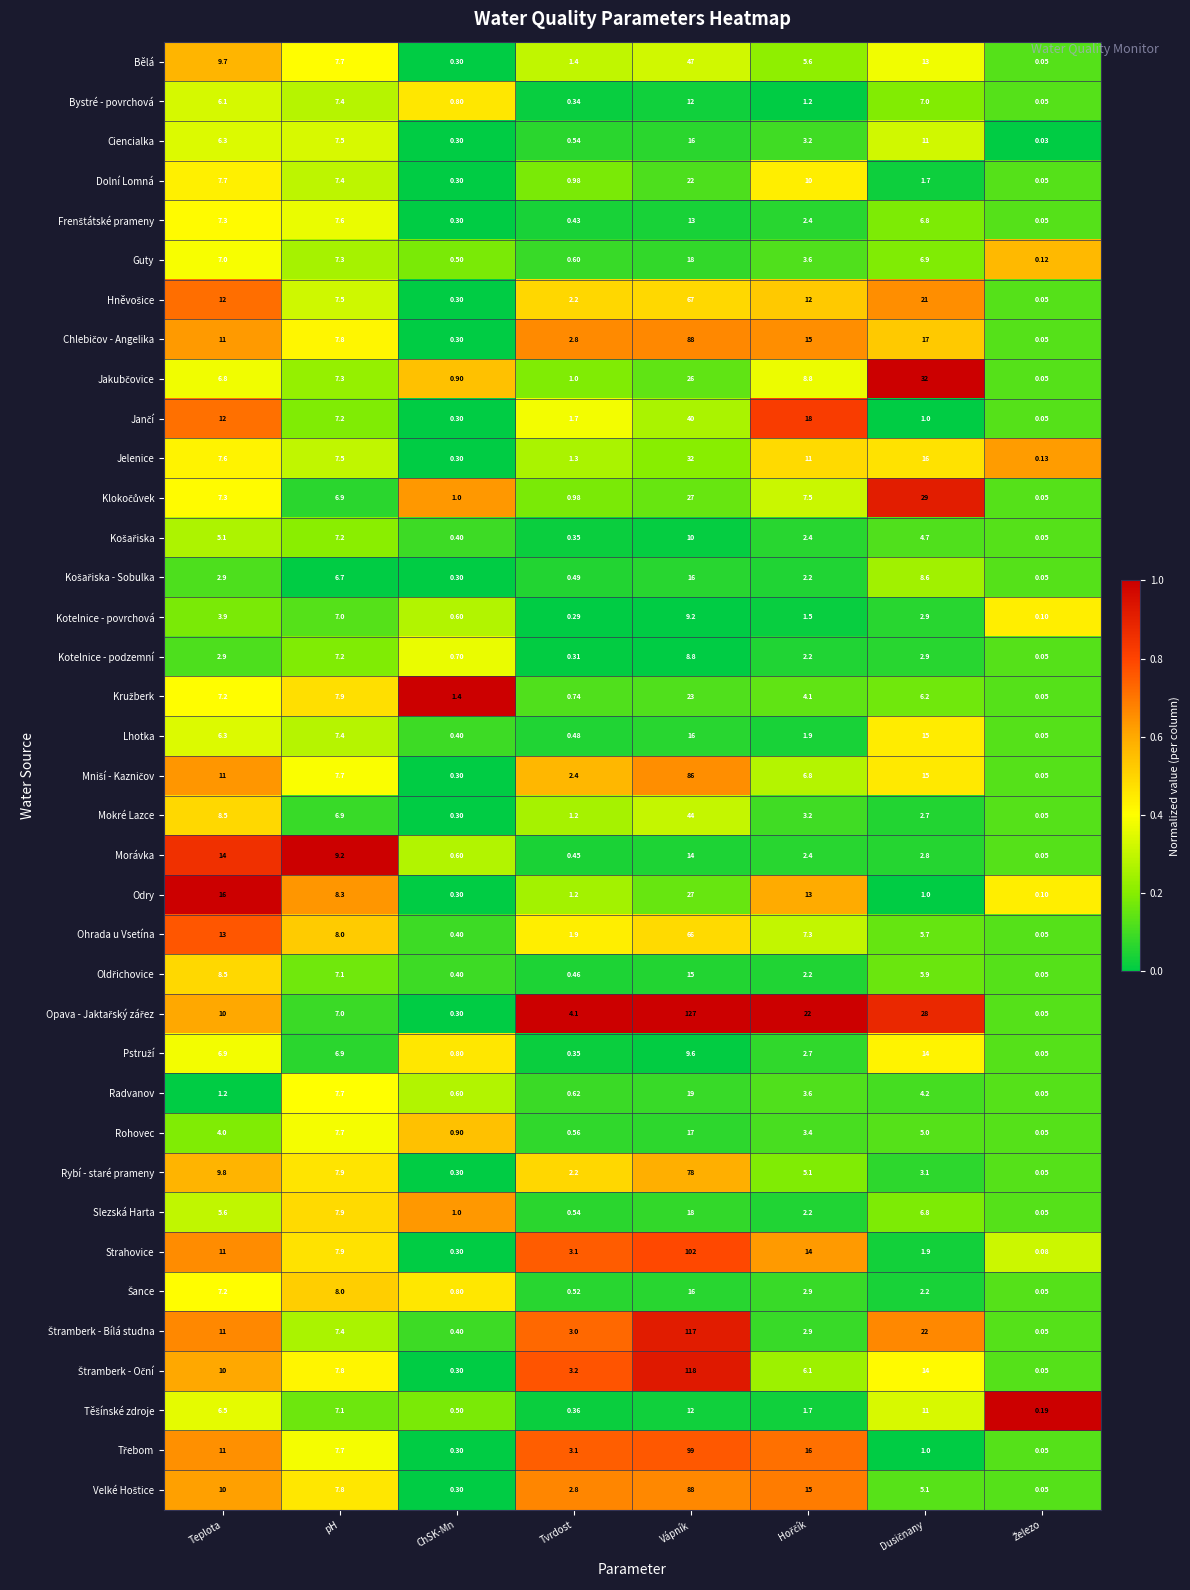

At which category is the sum across all series the highest?

Vápník